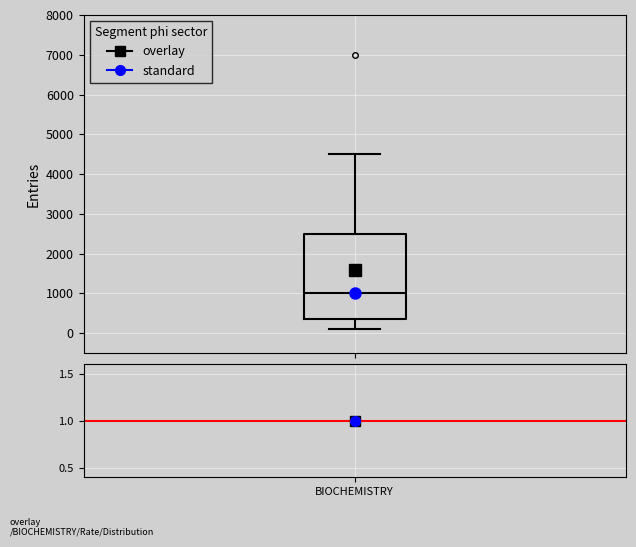

Transcribe this box plot: give where the median line is, the range the box spans, and where the two whiskers end, as read against the y-axis. The values are not printed on the chart, so give them approximately, as read against the axis.

median 1000, box 400 to 2500, whiskers 100 to 4500